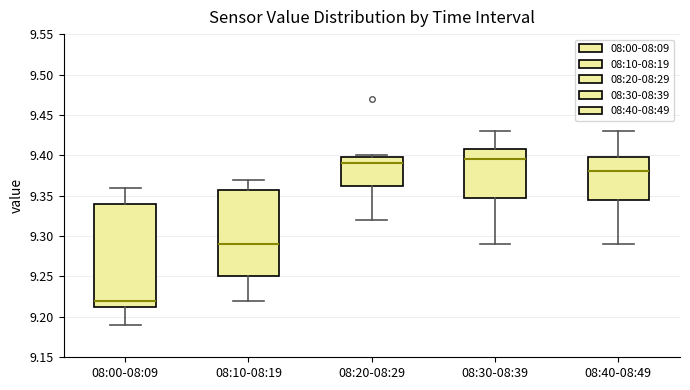

Reading left to right, transcribe this box plot: for each box, give where its median line is, the range the box spans, and where its two whiskers end, as read against the y-axis. The values are not printed on the chart, so give them approximately, as read against the axis.

08:00-08:09: median 9.220, box 9.215 to 9.340, whiskers 9.190 to 9.360
08:10-08:19: median 9.290, box 9.250 to 9.360, whiskers 9.220 to 9.370
08:20-08:29: median 9.390, box 9.365 to 9.400, whiskers 9.320 to 9.400 (just above the box's upper edge)
08:30-08:39: median 9.395, box 9.350 to 9.410, whiskers 9.290 to 9.430
08:40-08:49: median 9.380, box 9.345 to 9.400, whiskers 9.290 to 9.430